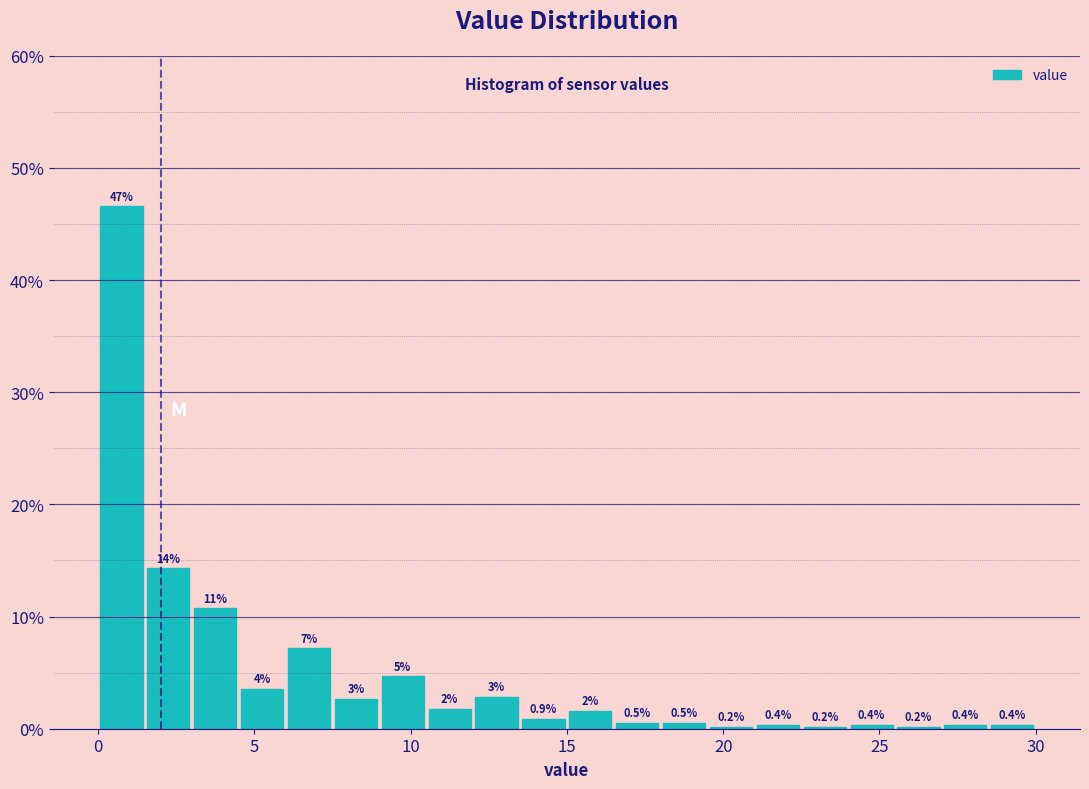

Read against the x-axis, roughly where is the centre of the tallest bar?

1.0